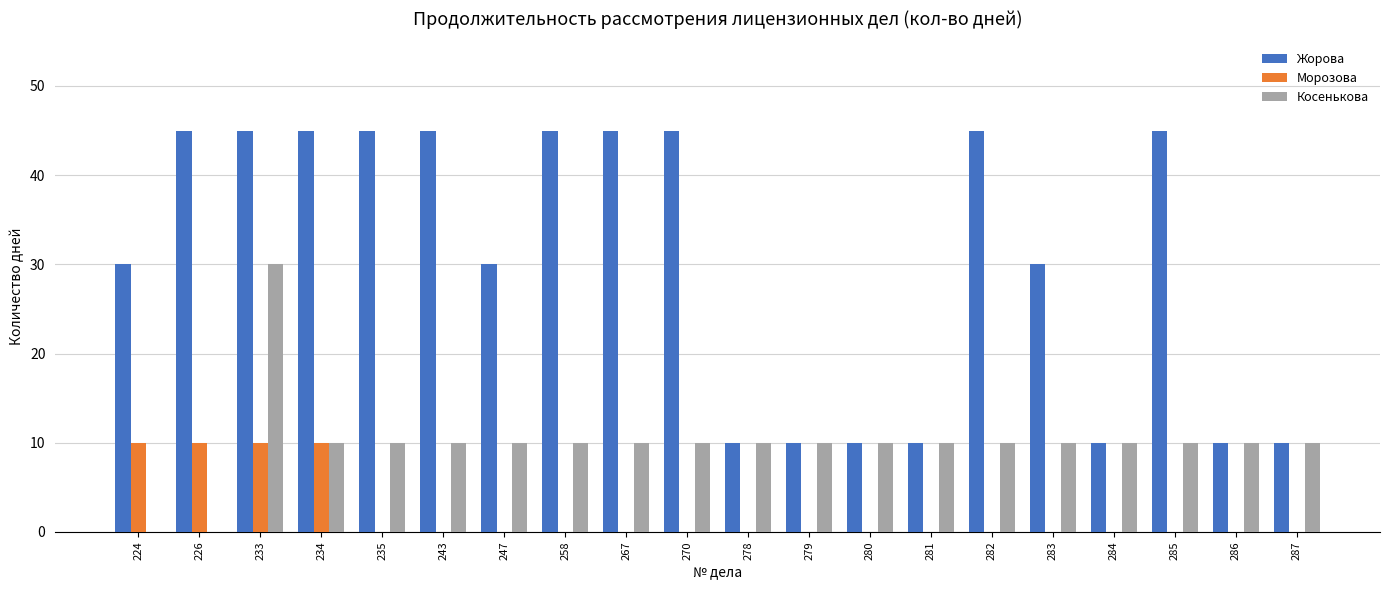

What is the maximum value for Косенькова?

30